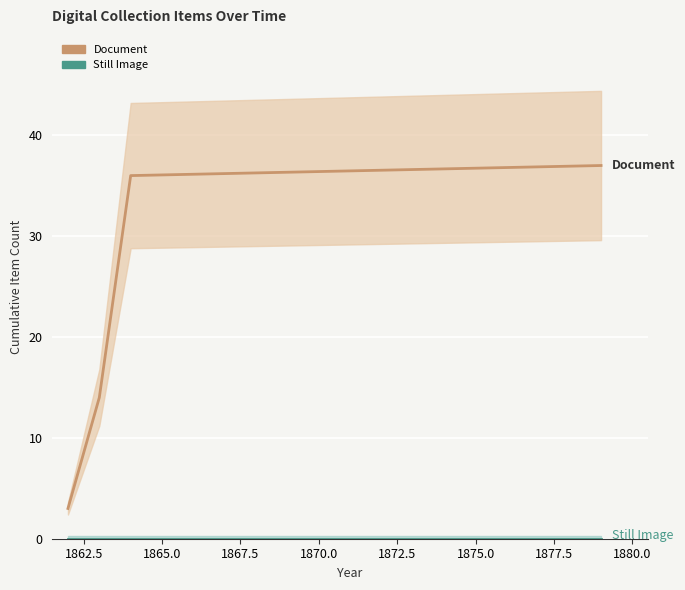

True or false: Document has more than 0 points higher than both neighbors.

False